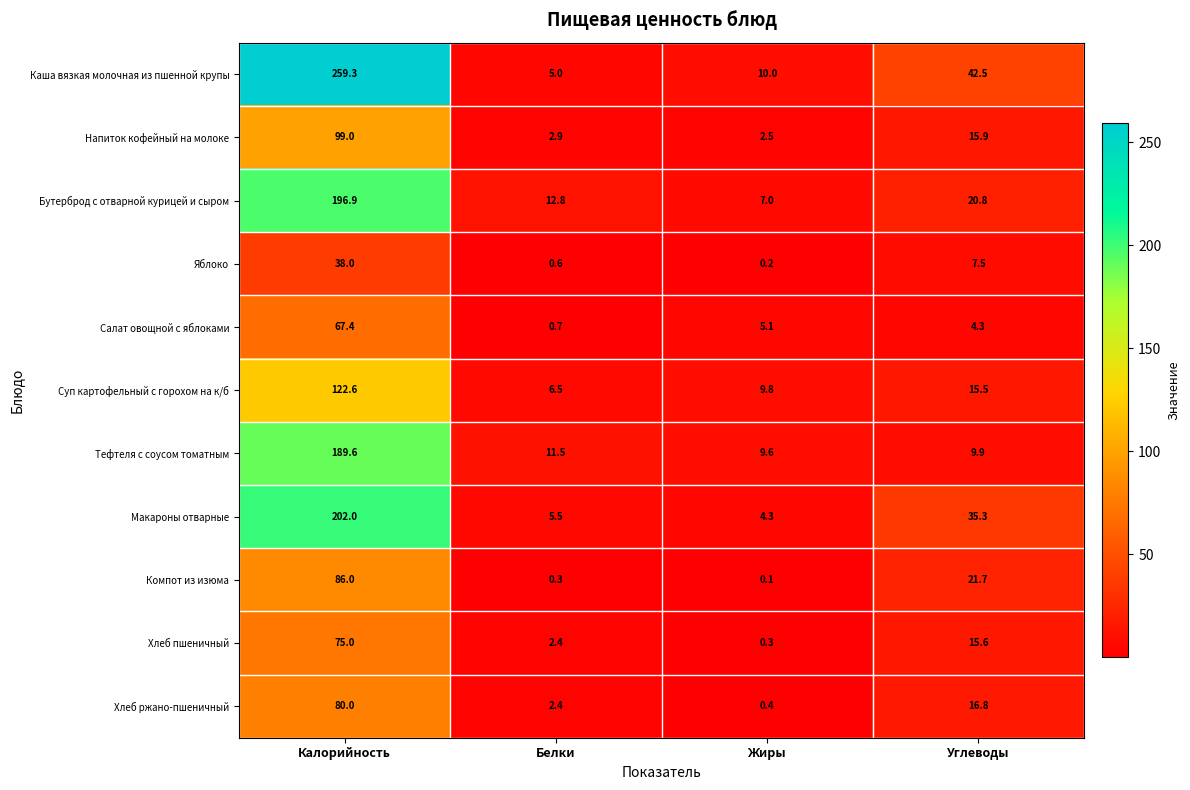

What is the total value across all series at Калорийность?

1415.8